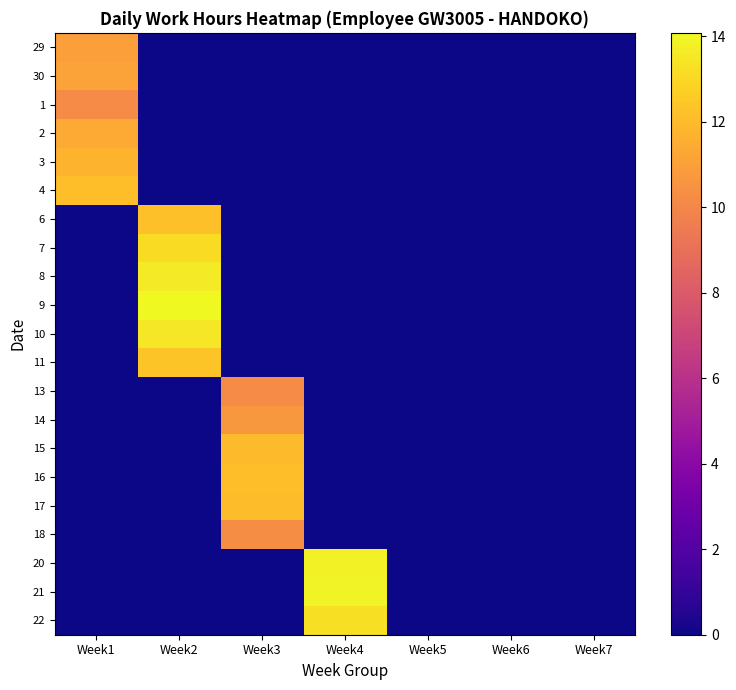

Reading left to right, transcribe all the data shown in this chart.

29: Week1=11.0	Week2=0.0	Week3=0.0	Week4=0.0	Week5=0.0	Week6=0.0	Week7=0.0
30: Week1=11.1	Week2=0.0	Week3=0.0	Week4=0.0	Week5=0.0	Week6=0.0	Week7=0.0
1: Week1=10.2	Week2=0.0	Week3=0.0	Week4=0.0	Week5=0.0	Week6=0.0	Week7=0.0
2: Week1=11.4	Week2=0.0	Week3=0.0	Week4=0.0	Week5=0.0	Week6=0.0	Week7=0.0
3: Week1=11.7	Week2=0.0	Week3=0.0	Week4=0.0	Week5=0.0	Week6=0.0	Week7=0.0
4: Week1=12.1	Week2=0.0	Week3=0.0	Week4=0.0	Week5=0.0	Week6=0.0	Week7=0.0
6: Week1=0.0	Week2=12.2	Week3=0.0	Week4=0.0	Week5=0.0	Week6=0.0	Week7=0.0
7: Week1=0.0	Week2=13.1	Week3=0.0	Week4=0.0	Week5=0.0	Week6=0.0	Week7=0.0
8: Week1=0.0	Week2=13.6	Week3=0.0	Week4=0.0	Week5=0.0	Week6=0.0	Week7=0.0
9: Week1=0.0	Week2=14.1	Week3=0.0	Week4=0.0	Week5=0.0	Week6=0.0	Week7=0.0
10: Week1=0.0	Week2=13.5	Week3=0.0	Week4=0.0	Week5=0.0	Week6=0.0	Week7=0.0
11: Week1=0.0	Week2=12.3	Week3=0.0	Week4=0.0	Week5=0.0	Week6=0.0	Week7=0.0
13: Week1=0.0	Week2=0.0	Week3=10.2	Week4=0.0	Week5=0.0	Week6=0.0	Week7=0.0
14: Week1=0.0	Week2=0.0	Week3=10.7	Week4=0.0	Week5=0.0	Week6=0.0	Week7=0.0
15: Week1=0.0	Week2=0.0	Week3=12.0	Week4=0.0	Week5=0.0	Week6=0.0	Week7=0.0
16: Week1=0.0	Week2=0.0	Week3=12.1	Week4=0.0	Week5=0.0	Week6=0.0	Week7=0.0
17: Week1=0.0	Week2=0.0	Week3=12.1	Week4=0.0	Week5=0.0	Week6=0.0	Week7=0.0
18: Week1=0.0	Week2=0.0	Week3=10.2	Week4=0.0	Week5=0.0	Week6=0.0	Week7=0.0
20: Week1=0.0	Week2=0.0	Week3=0.0	Week4=13.8	Week5=0.0	Week6=0.0	Week7=0.0
21: Week1=0.0	Week2=0.0	Week3=0.0	Week4=13.9	Week5=0.0	Week6=0.0	Week7=0.0
22: Week1=0.0	Week2=0.0	Week3=0.0	Week4=13.3	Week5=0.0	Week6=0.0	Week7=0.0